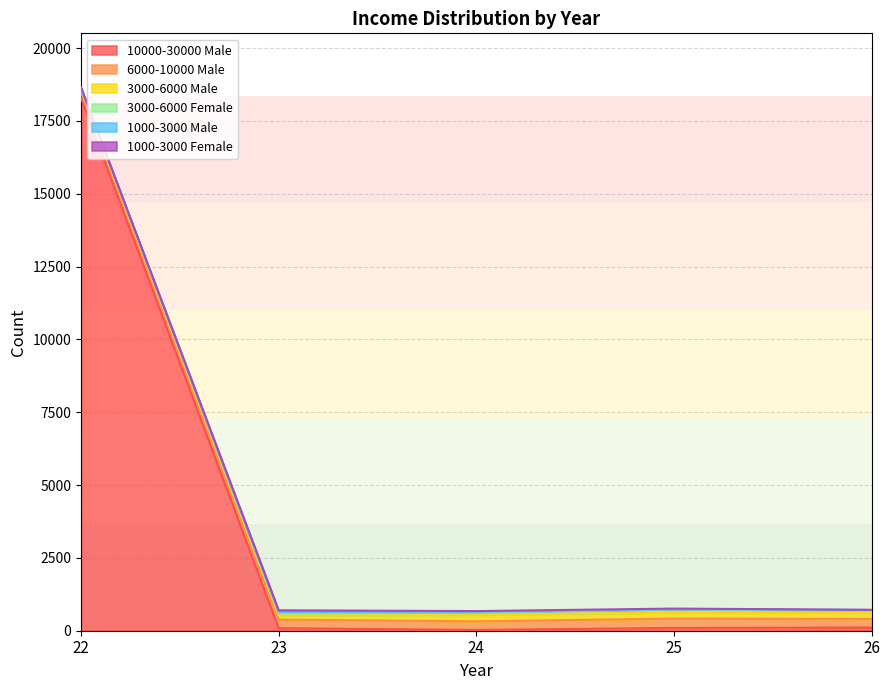

Is it true that 6000-10000 Male equals 421 at 26?

False